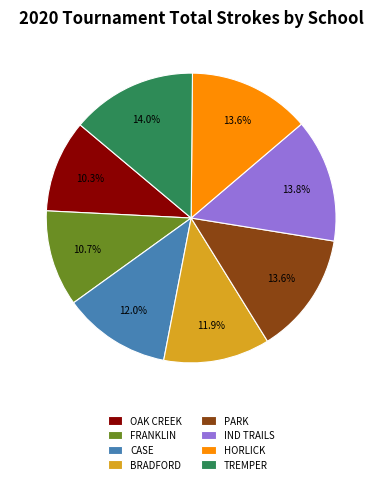

To the nearest percent, what is the difference between the largest and smallest slice percentages?

4%